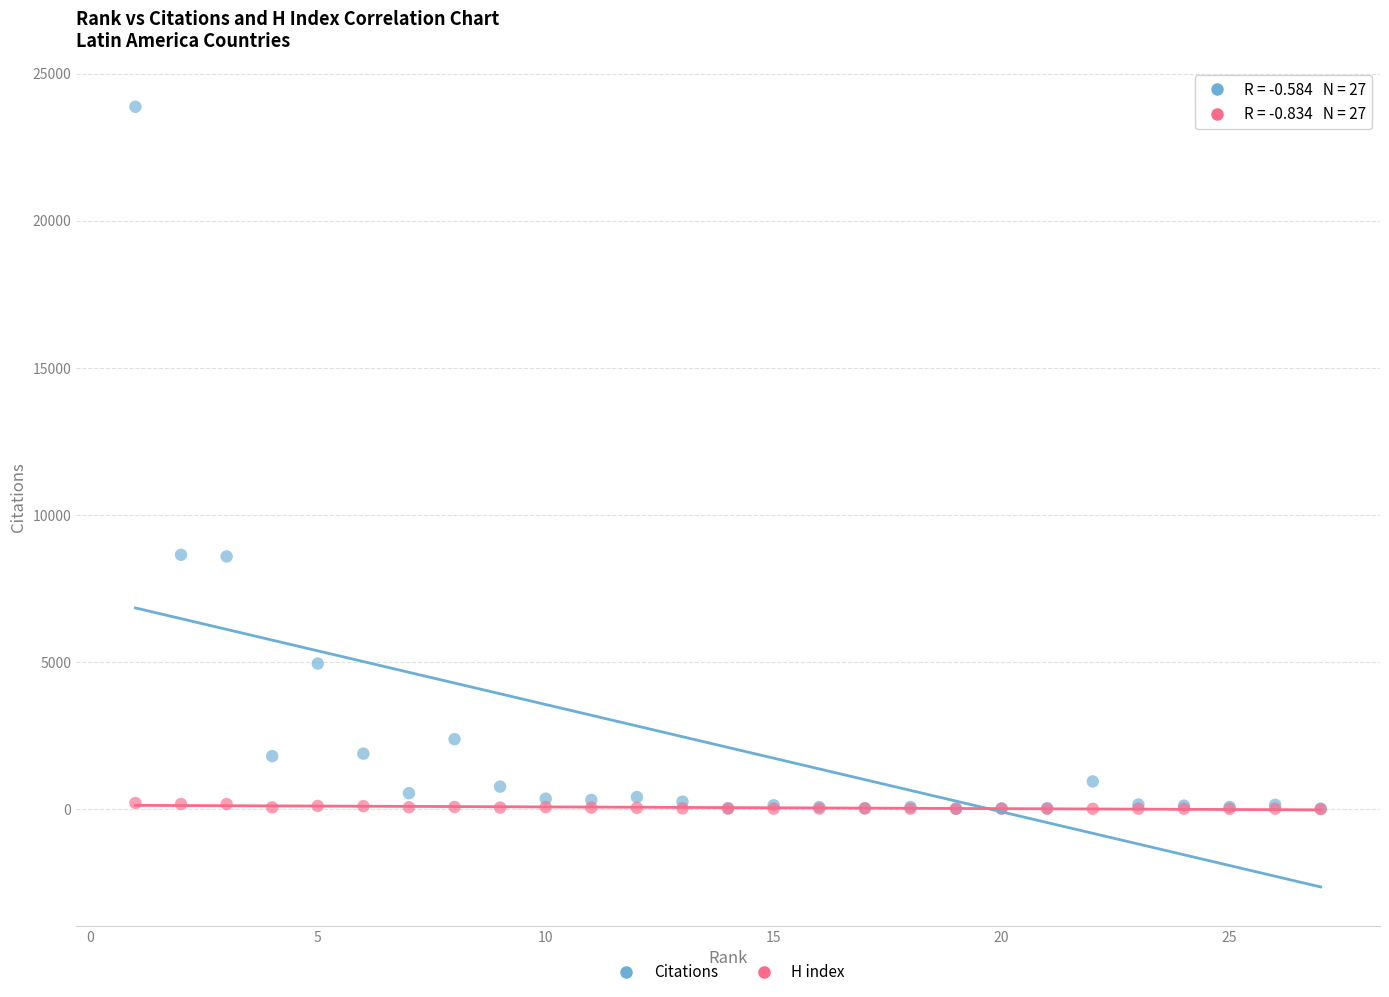

What are all the series names shown in the legend?

Citations, H index